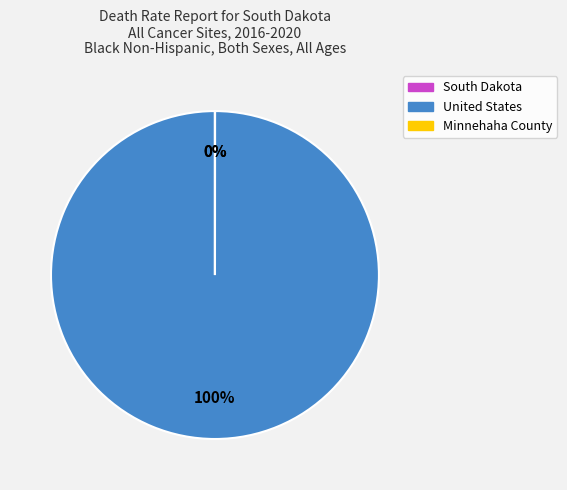

What is the largest slice in the pie chart?

United States